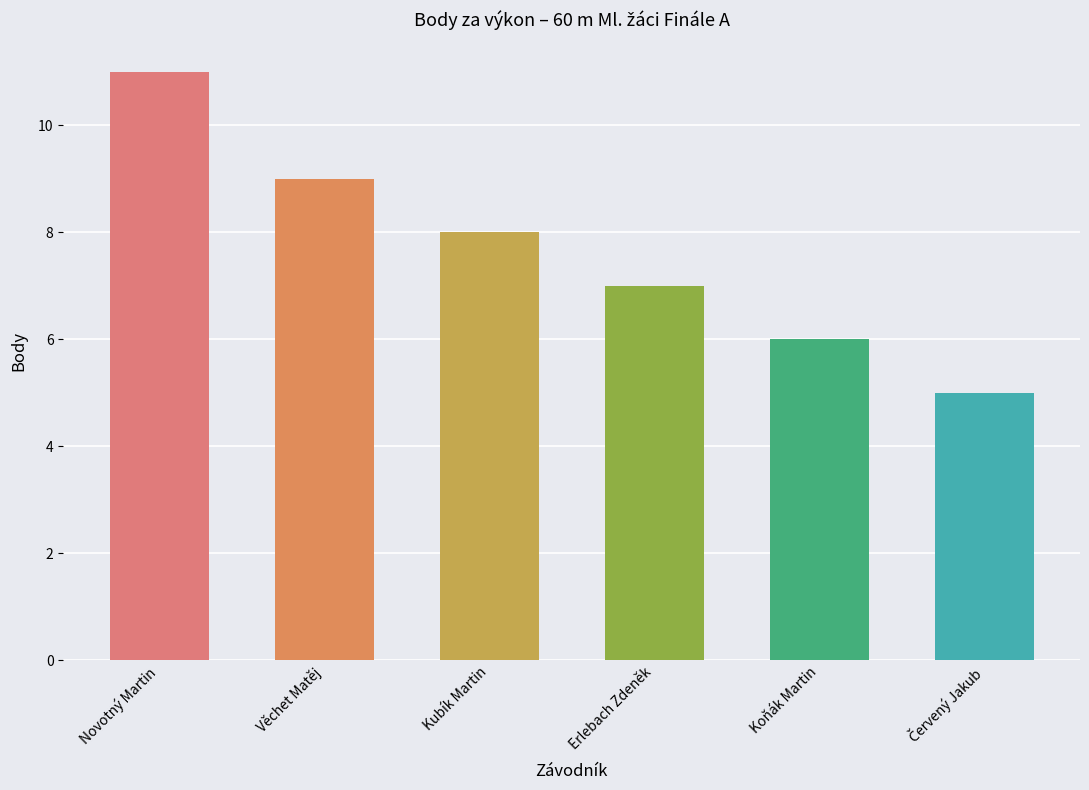

Reading left to right, list all the values displayed in this chart.

11	9	8	7	6	5